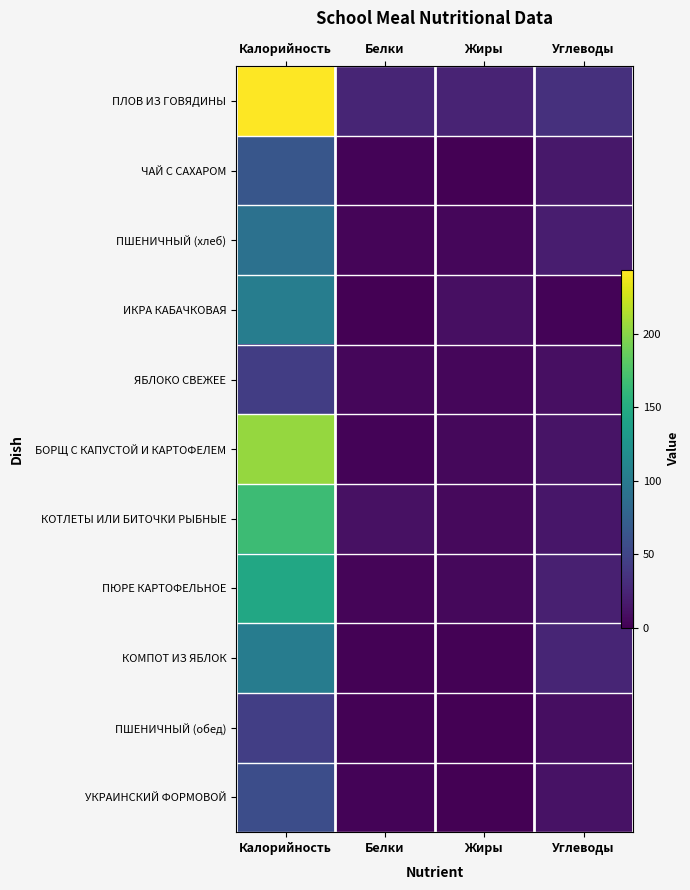

What is the sum of all ПШЕНИЧНЫЙ (хлеб) values?

116.4